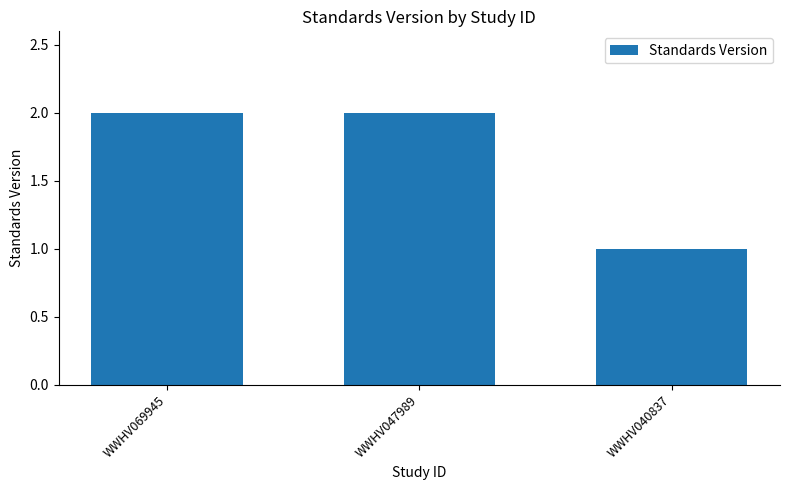

Reading left to right, transcribe all the data shown in this chart.

WWHV069945=2	WWHV047989=2	WWHV040837=1